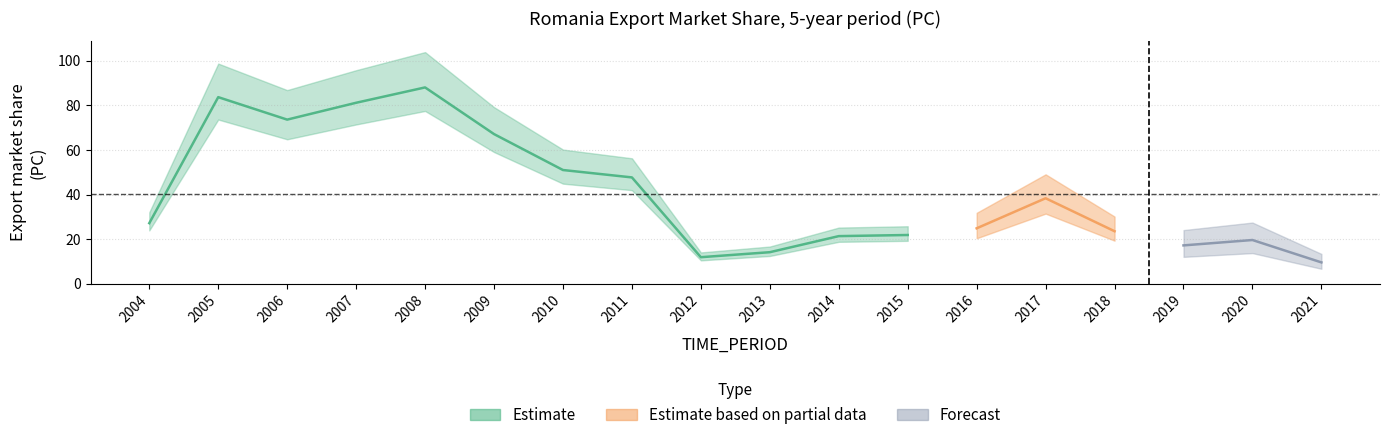

Where is the first local maximum?

2005